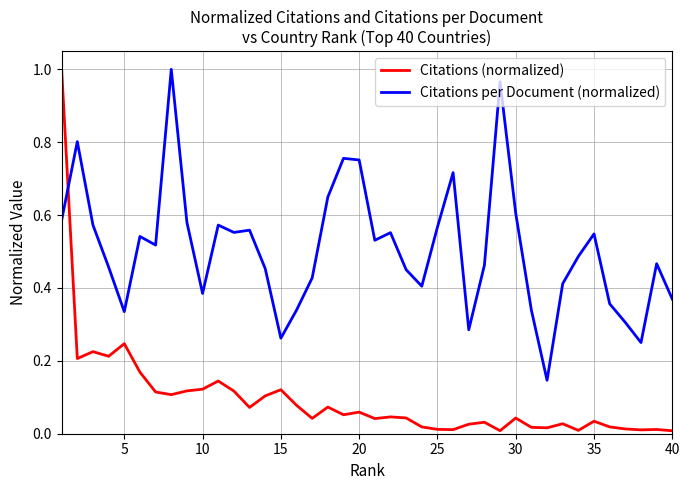

True or false: Citations per Document (normalized) and Citations (normalized) cross at least once.

True